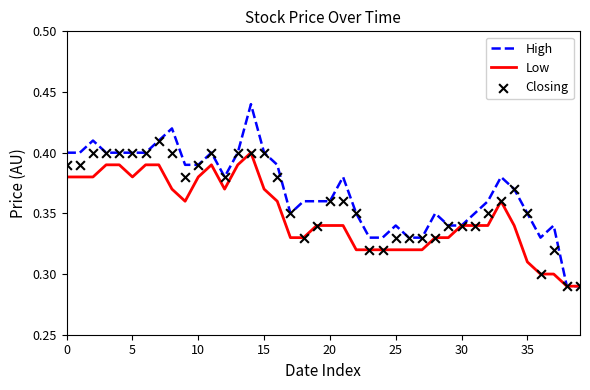

At how many categories does at least one series exceed 0?

40